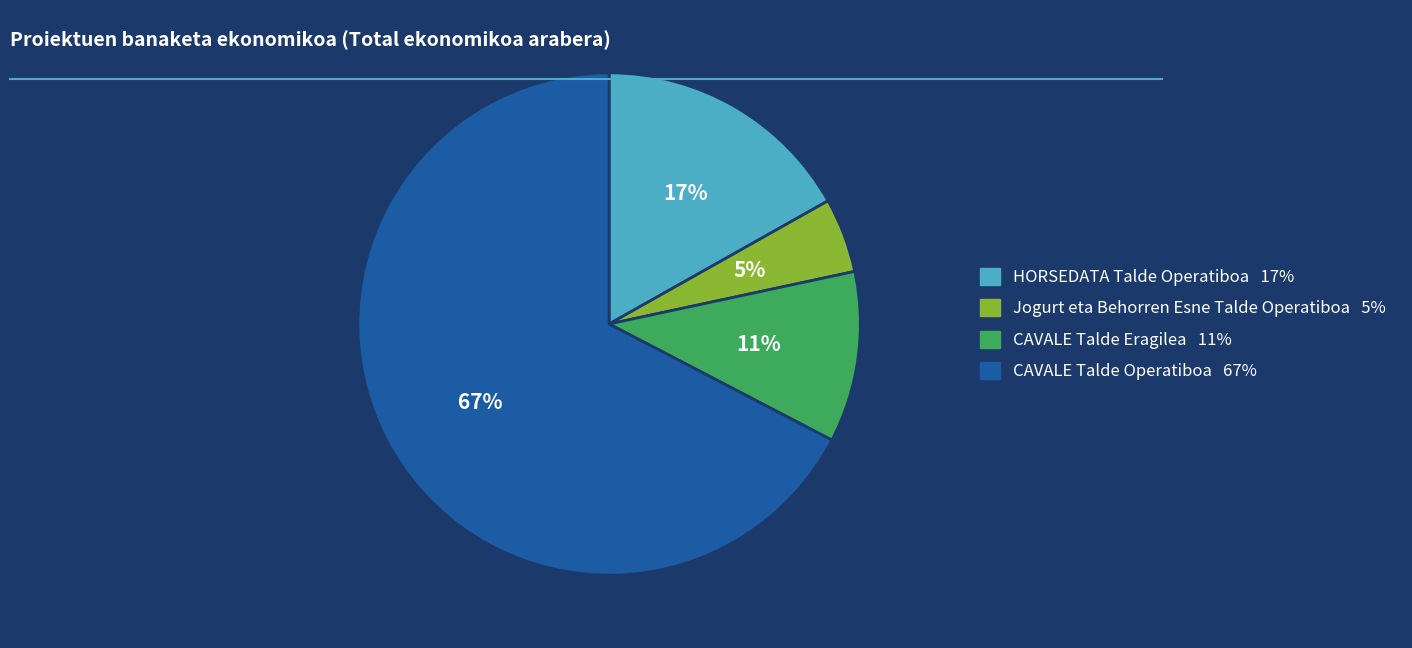

Which slice represents more than half of the pie?

CAVALE Talde Operatiboa